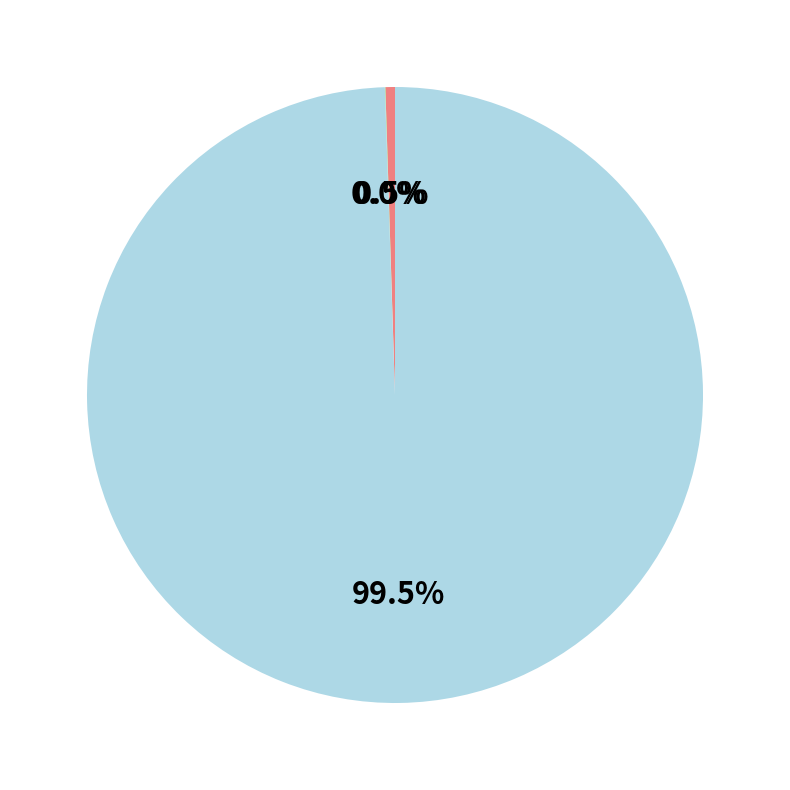

Is there a majority slice in this chart?

Yes